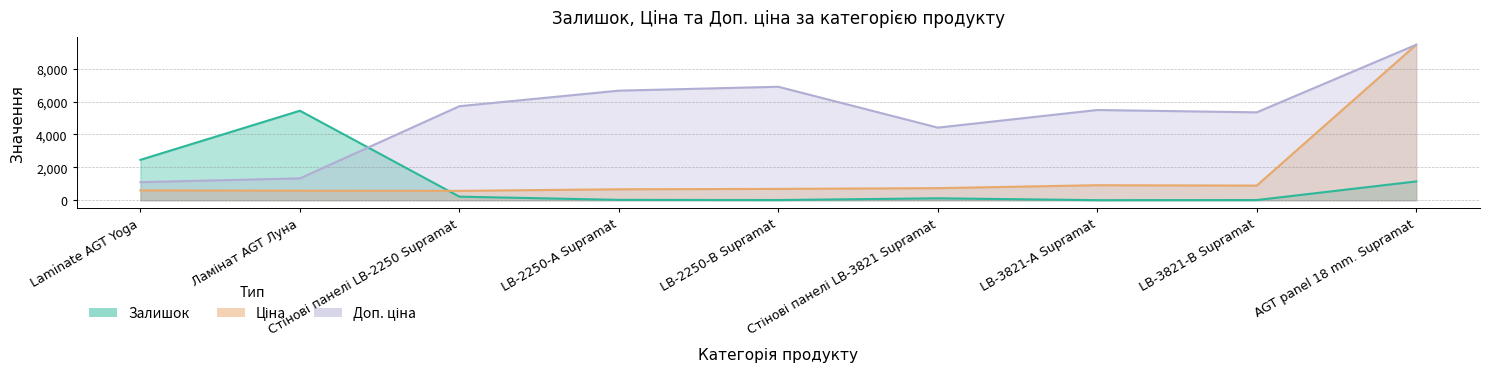

In Залишок, how many points are lower than both neighbors (excluding endpoints)?

2